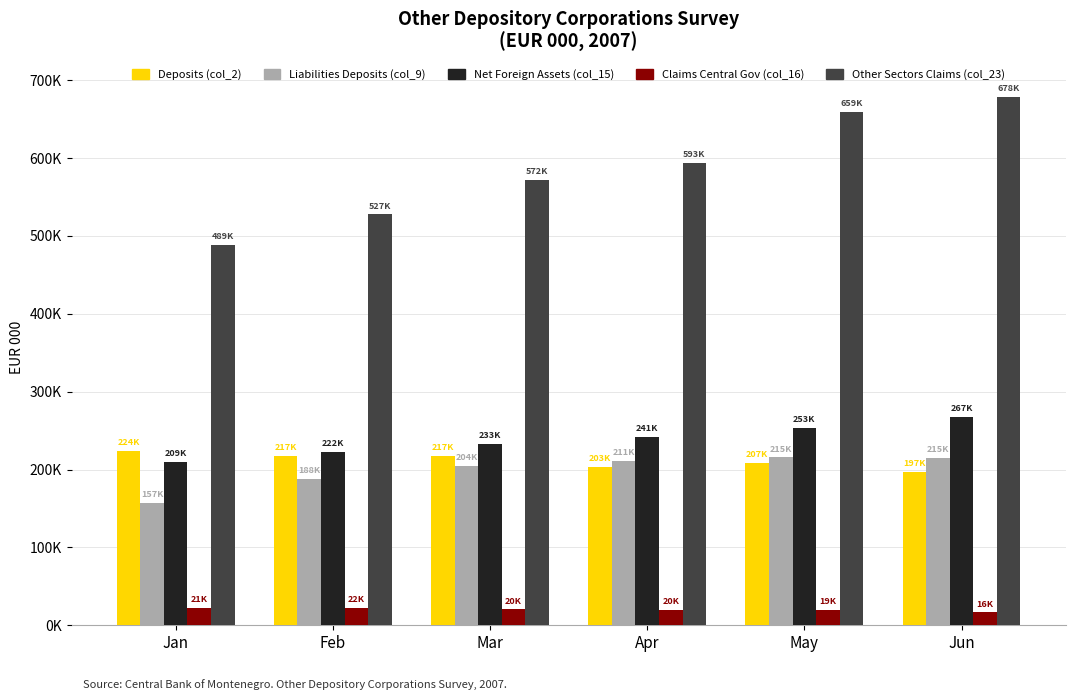

At how many categories does at least one series exceed 384552?

6